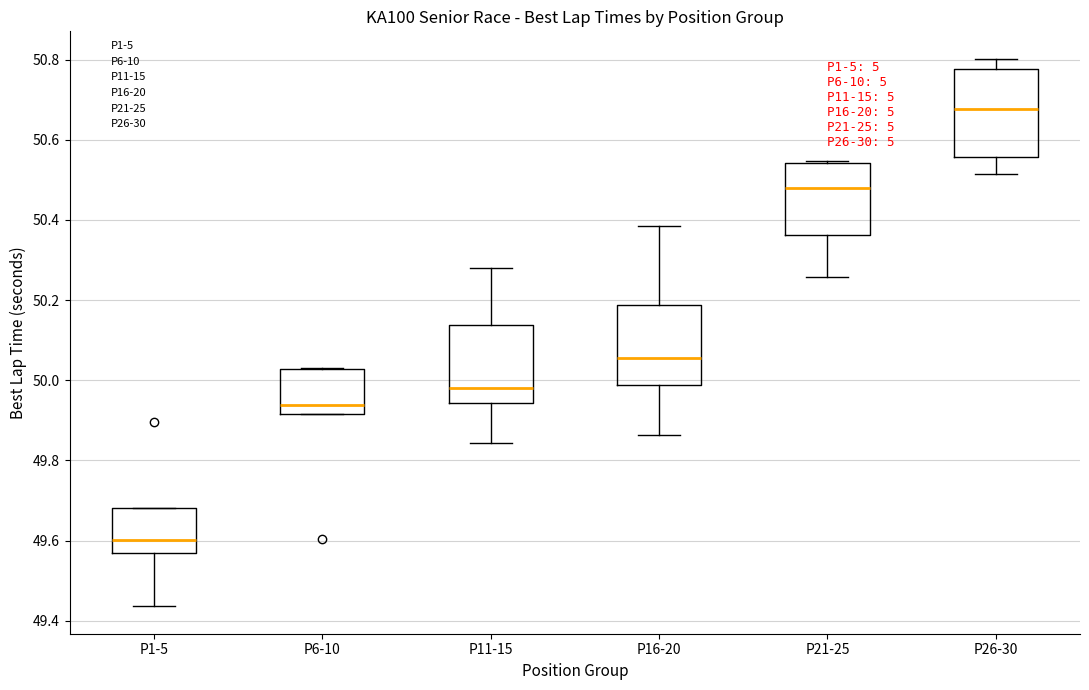

Where is the lower edge of the box for P16-20 on the y-axis? The values are not printed on the chart, so give them approximately, as read against the axis.

49.98